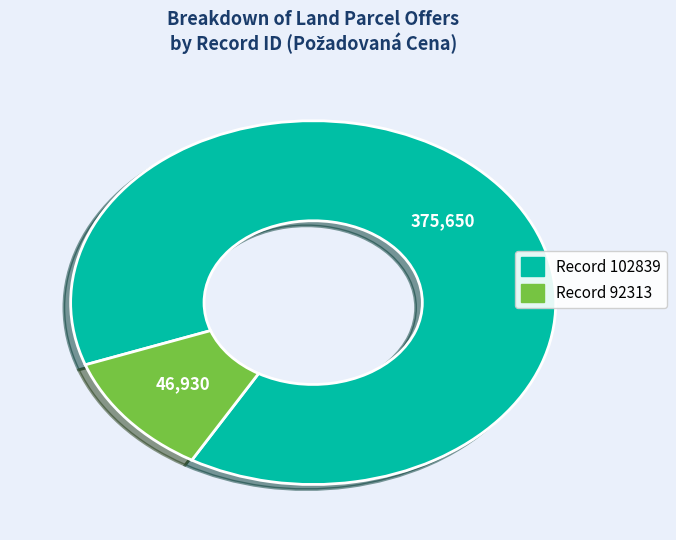

Is there a majority slice in this chart?

Yes